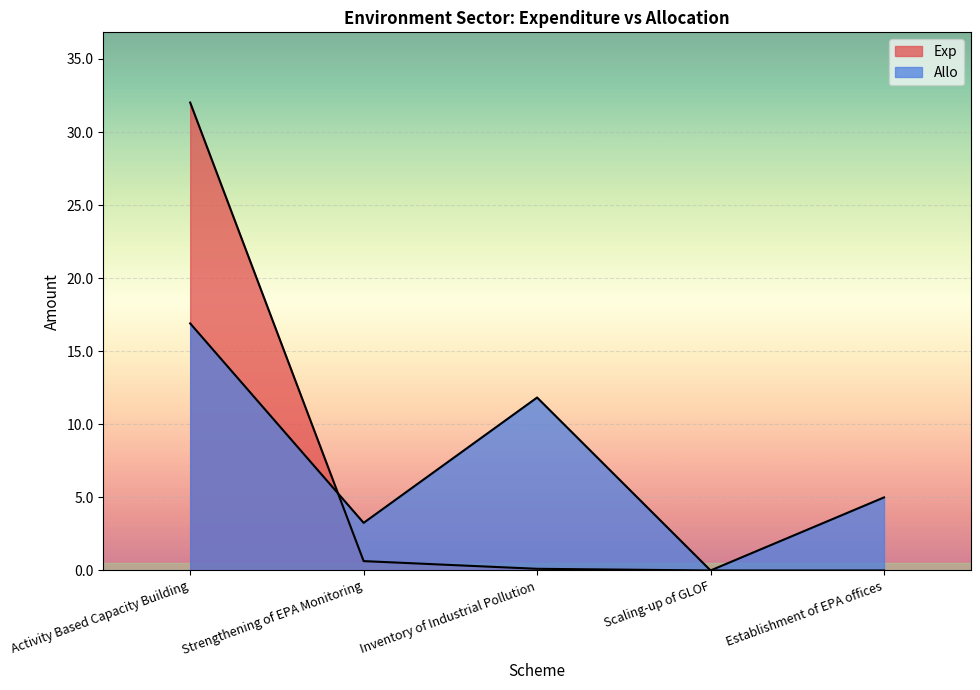

What position from the left is Activity Based Capacity Building?

1